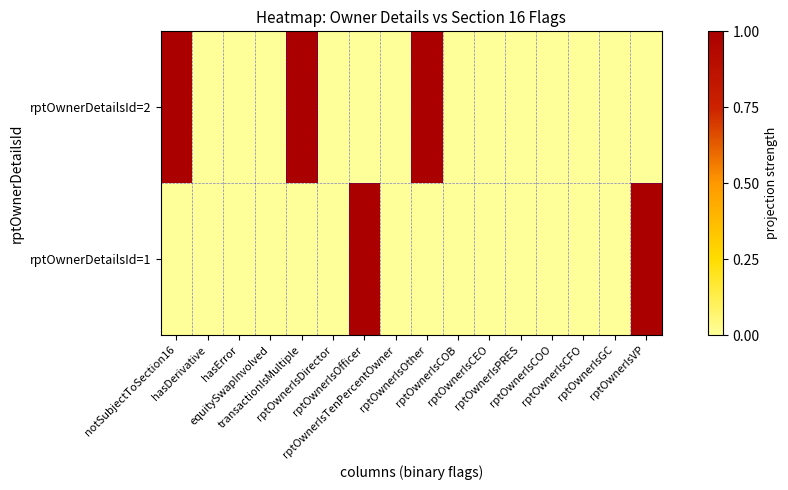

Which label corresponds to the largest value in the chart?

notSubjectToSection16